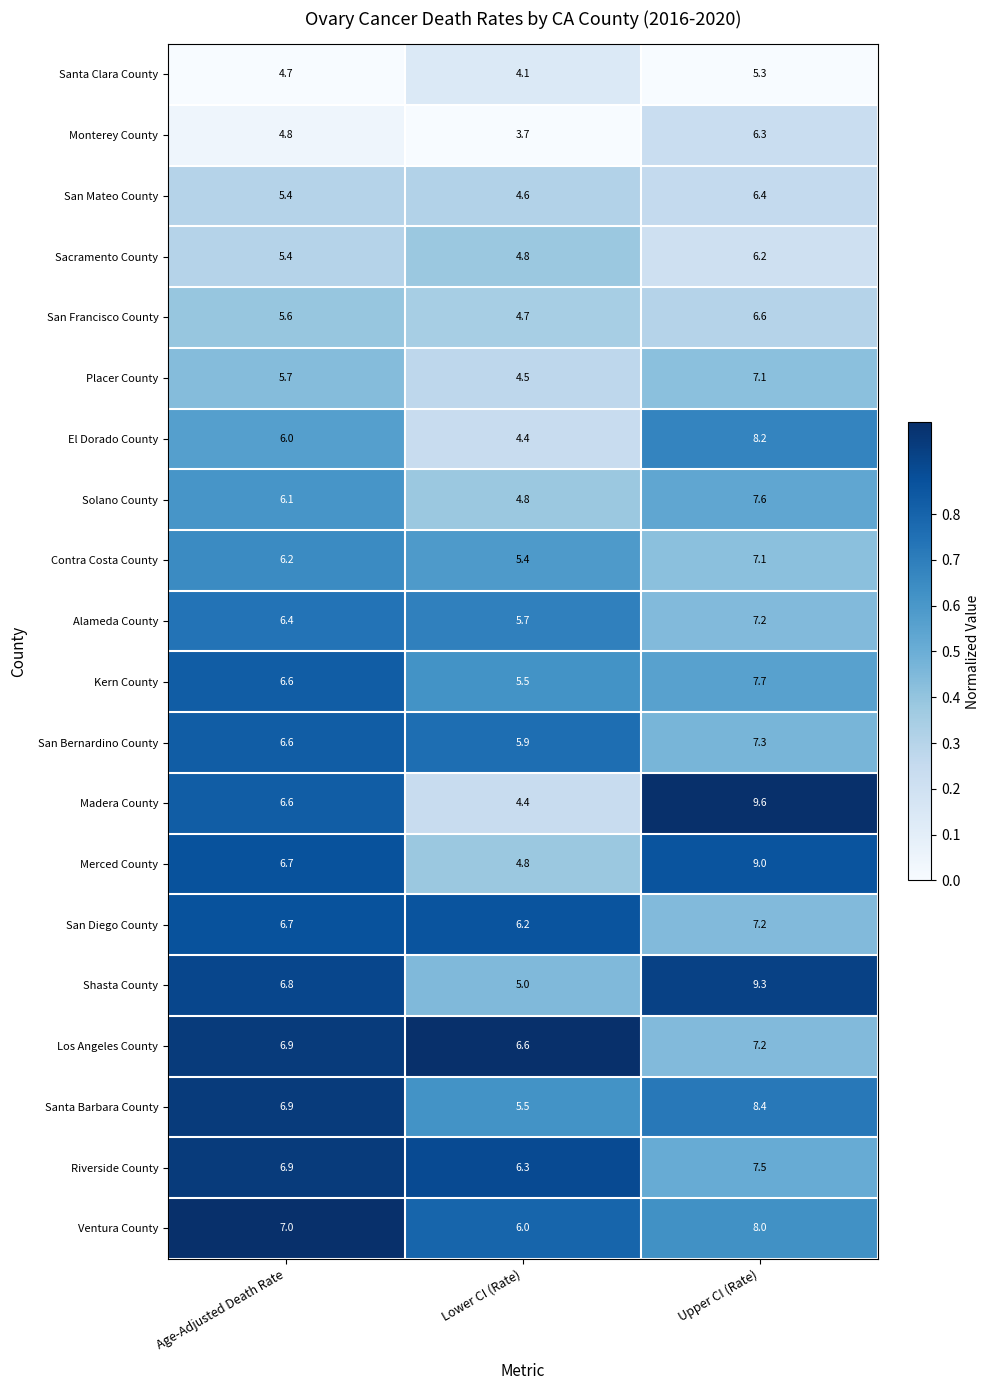

Which series changed the most between Age-Adjusted Death Rate and Upper CI (Rate)?

Madera County